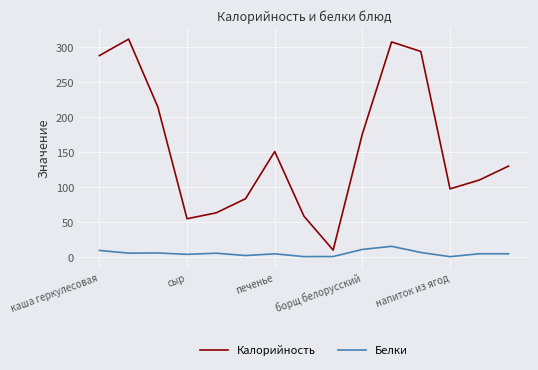

Which series has the largest total across all categories?

Калорийность